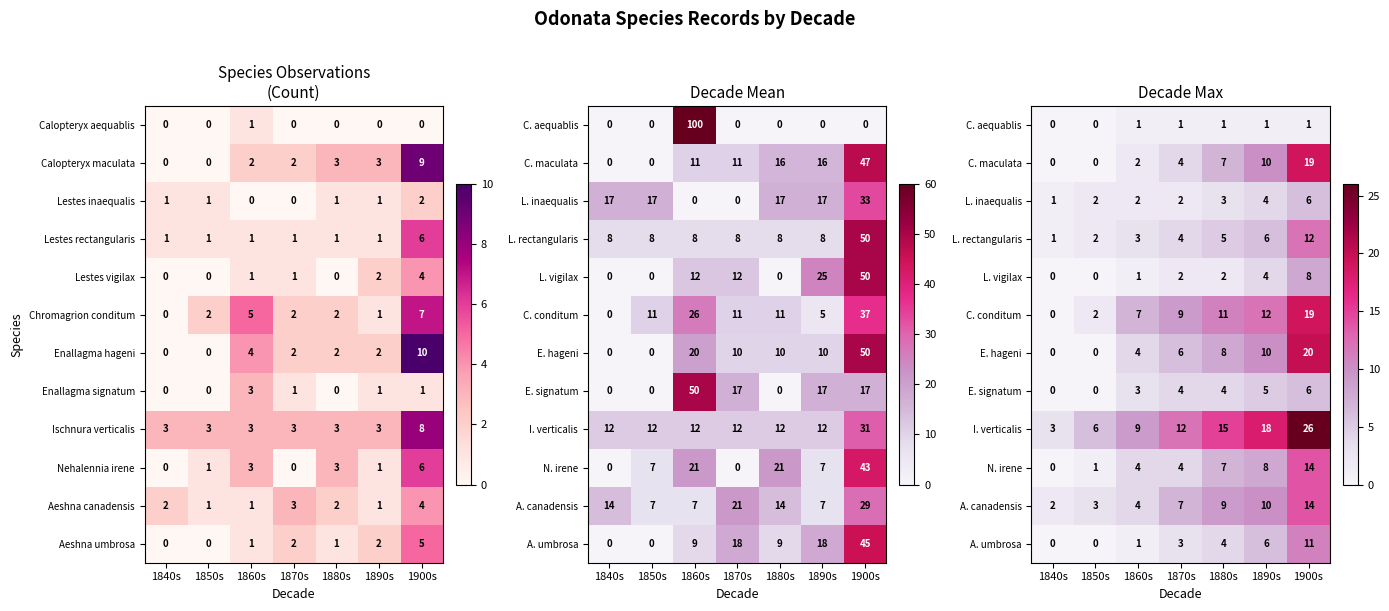

True or false: Lestes rectangularis has a value of 1 at 1890s.

True